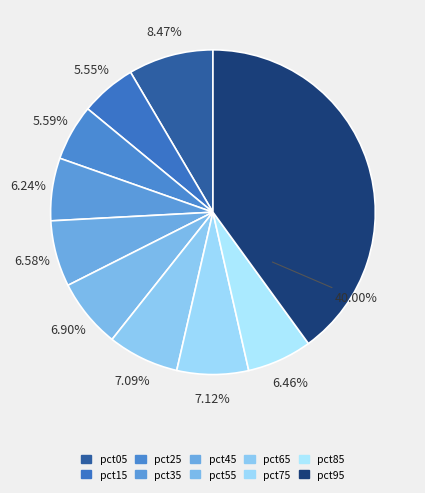

How many slices are in this pie chart?

10